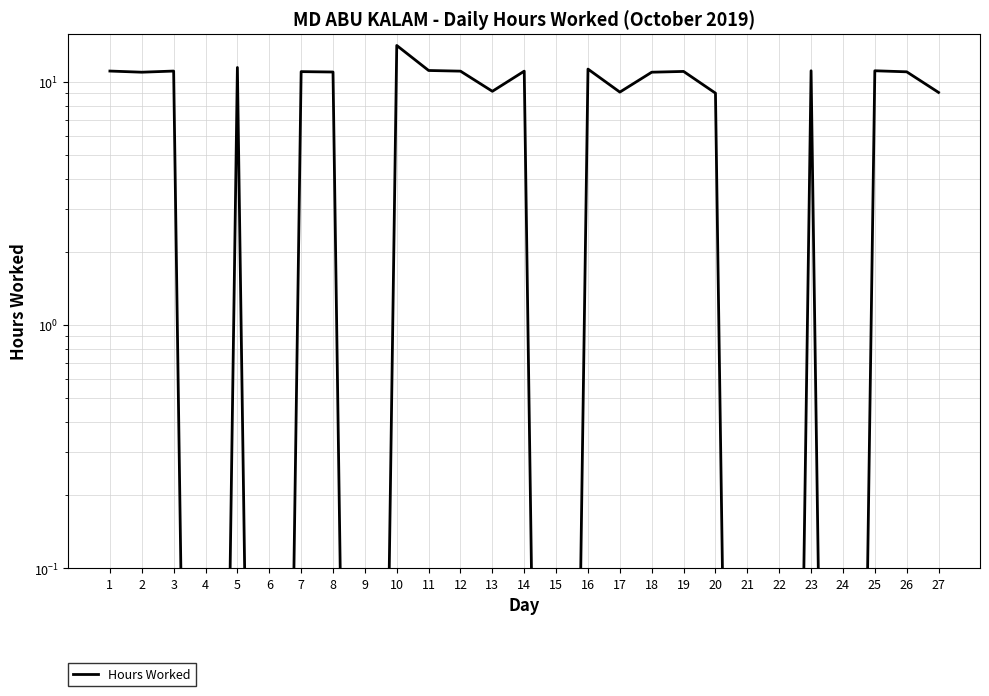

Does the chart display data point markers on the line(s)?

No